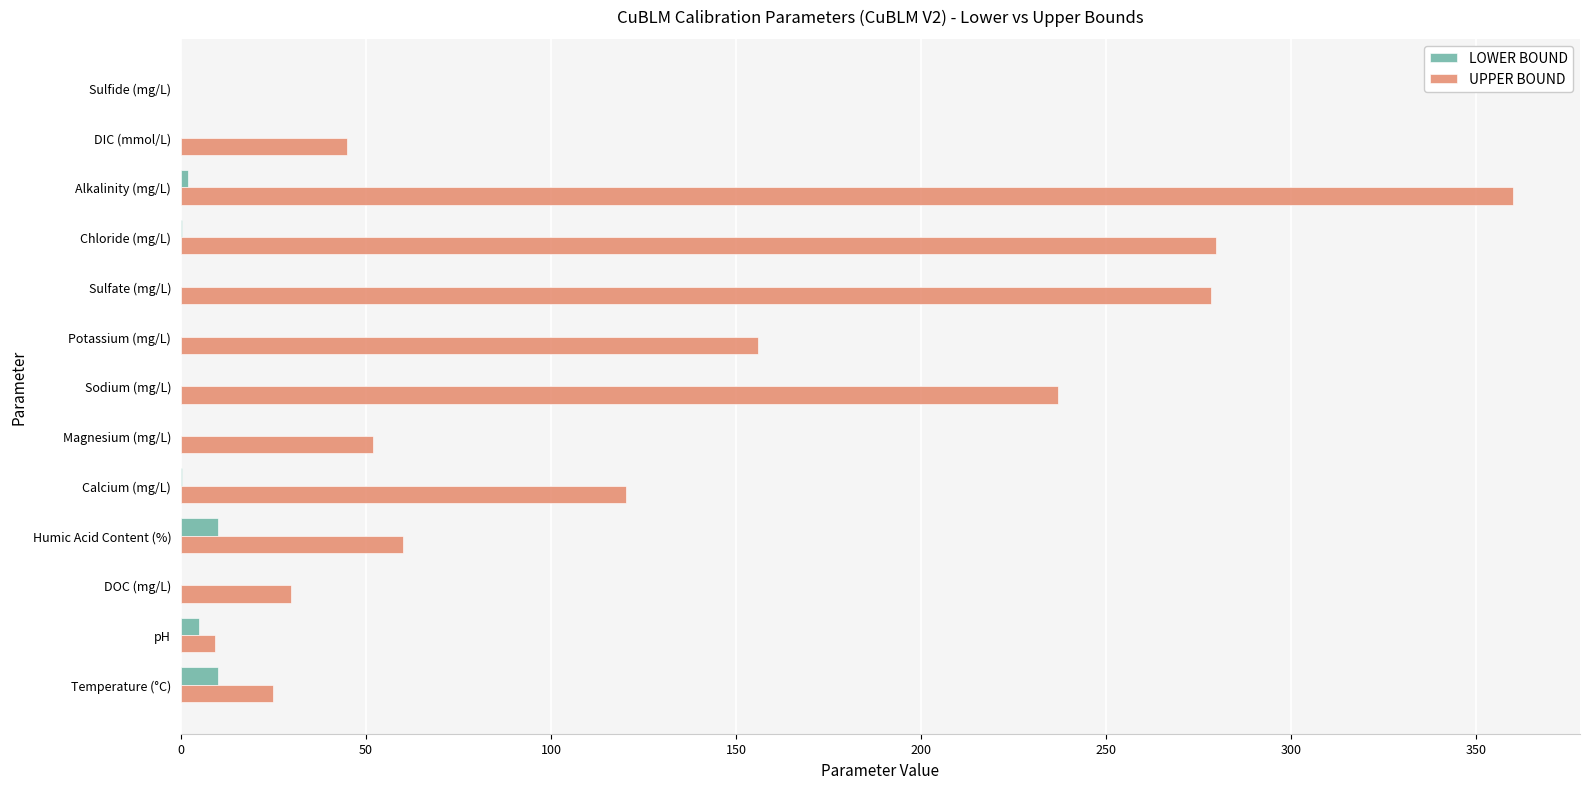

What is the maximum value for LOWER BOUND?

10.0